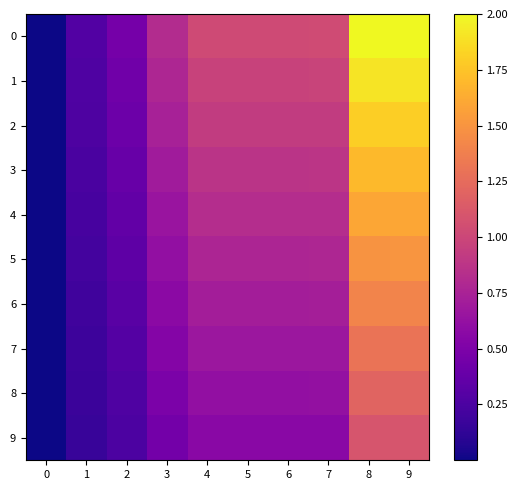

At how many categories does at least one series exceed 0?

9